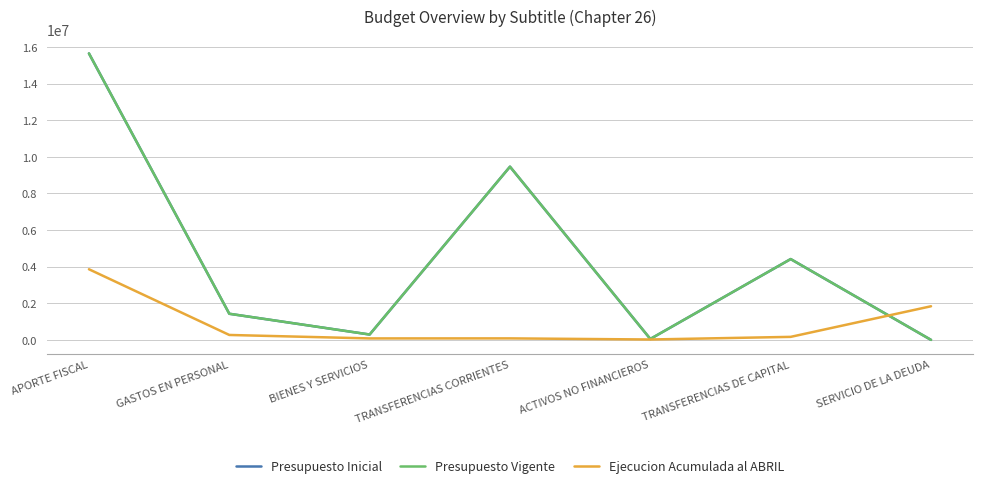

Is this an area chart (filled region under the line)?

No